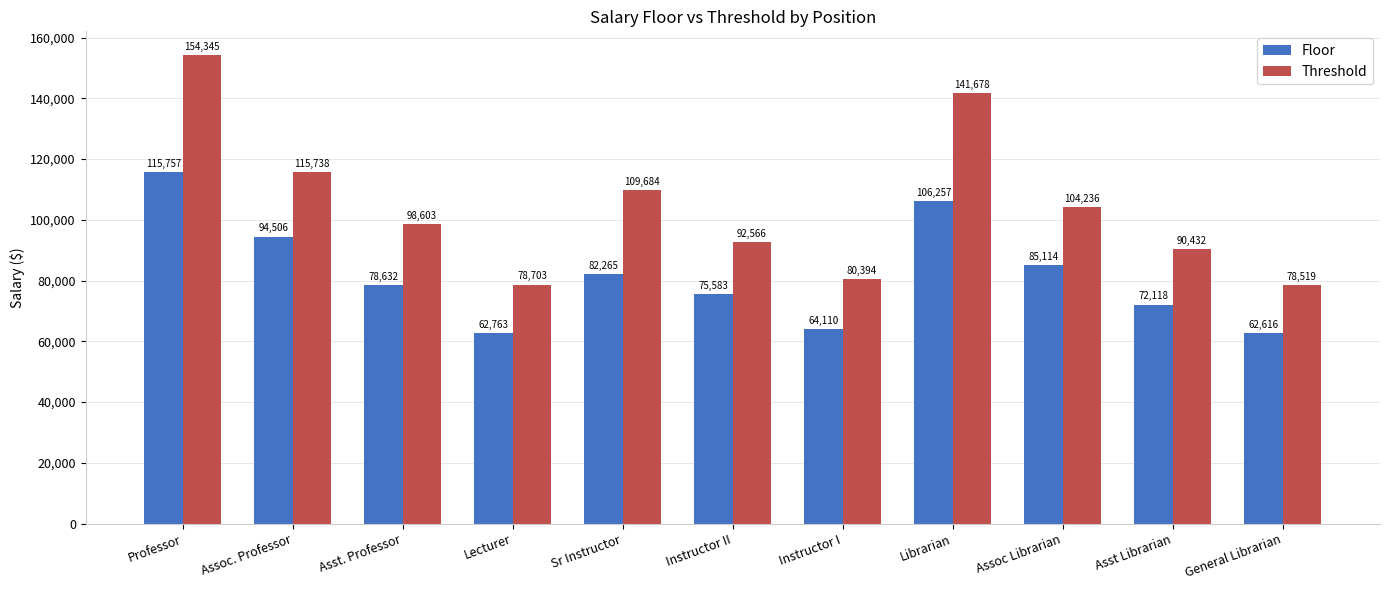

Is the value of Floor at Instructor II greater than the value of Threshold at Instructor II?

No